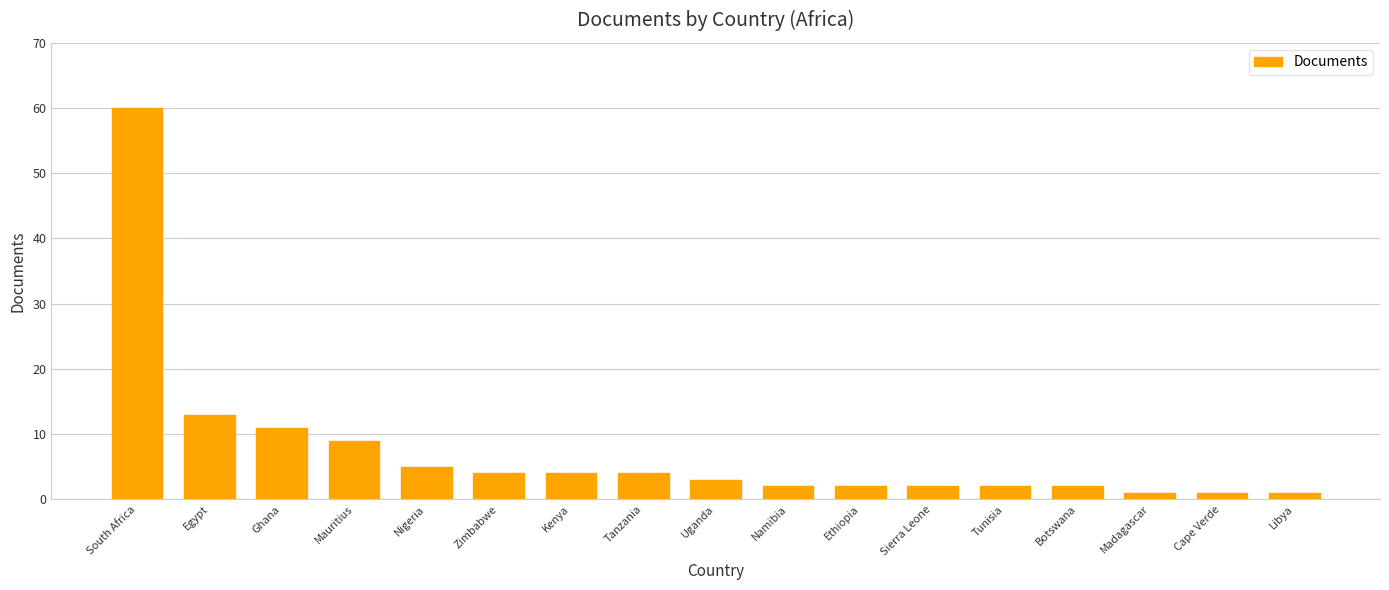

At which category does the chart reach its peak across all series?

South Africa